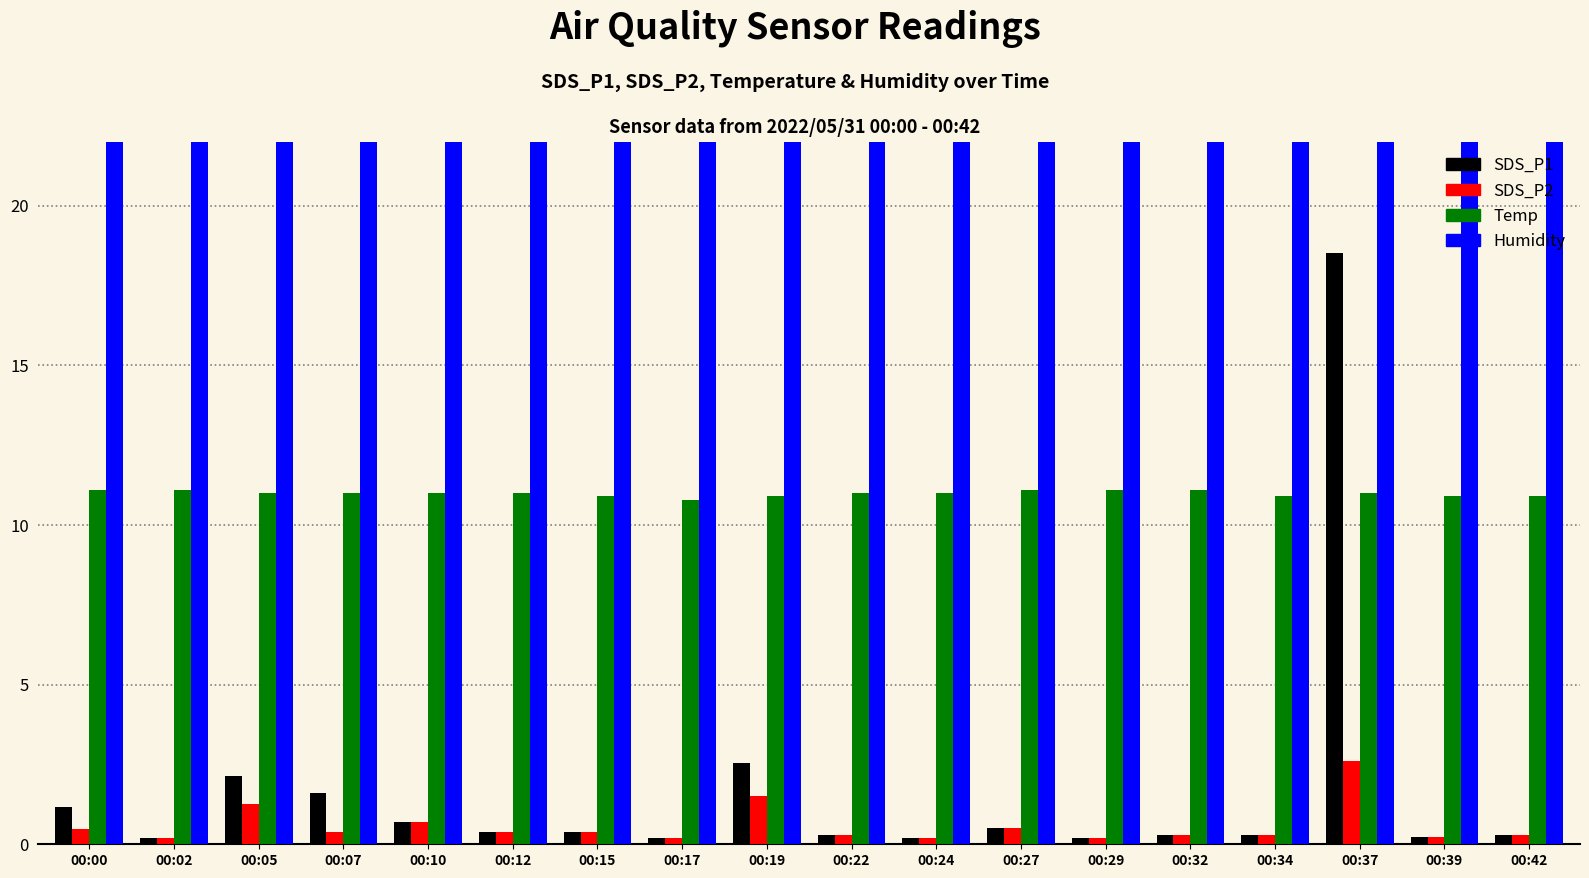

At which category is the sum across all series the highest?

00:37